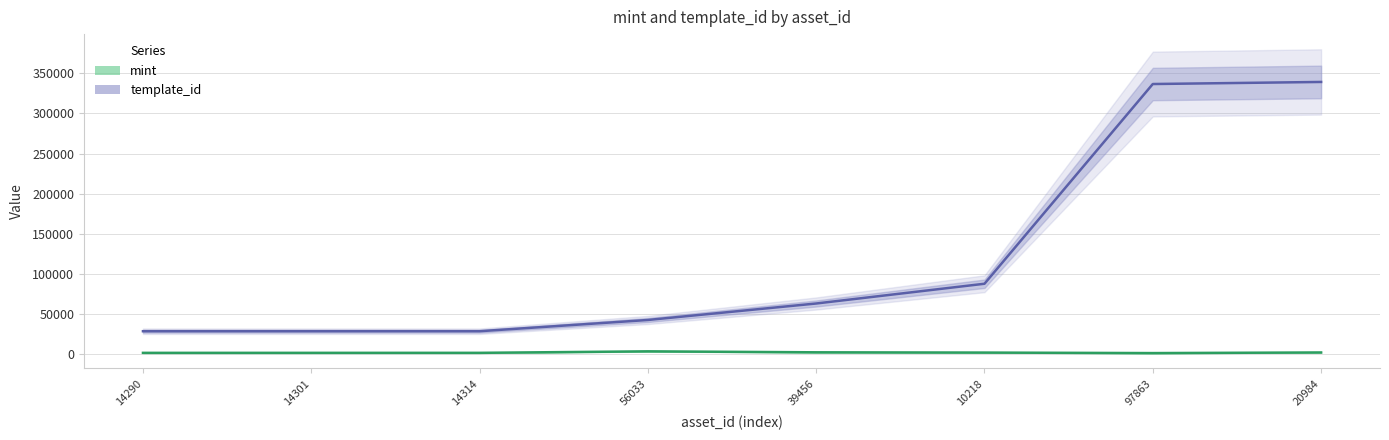

What is the difference between the second highest and minimum values in the template_id series?

308238